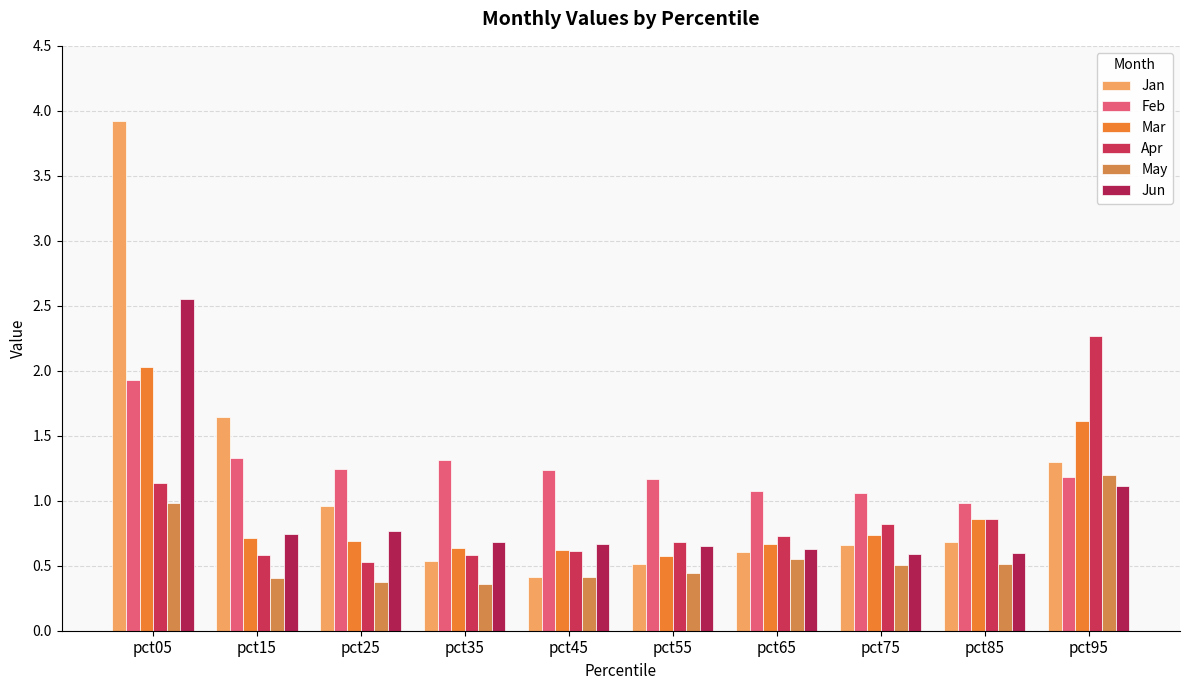

How many data points does each series have?

10